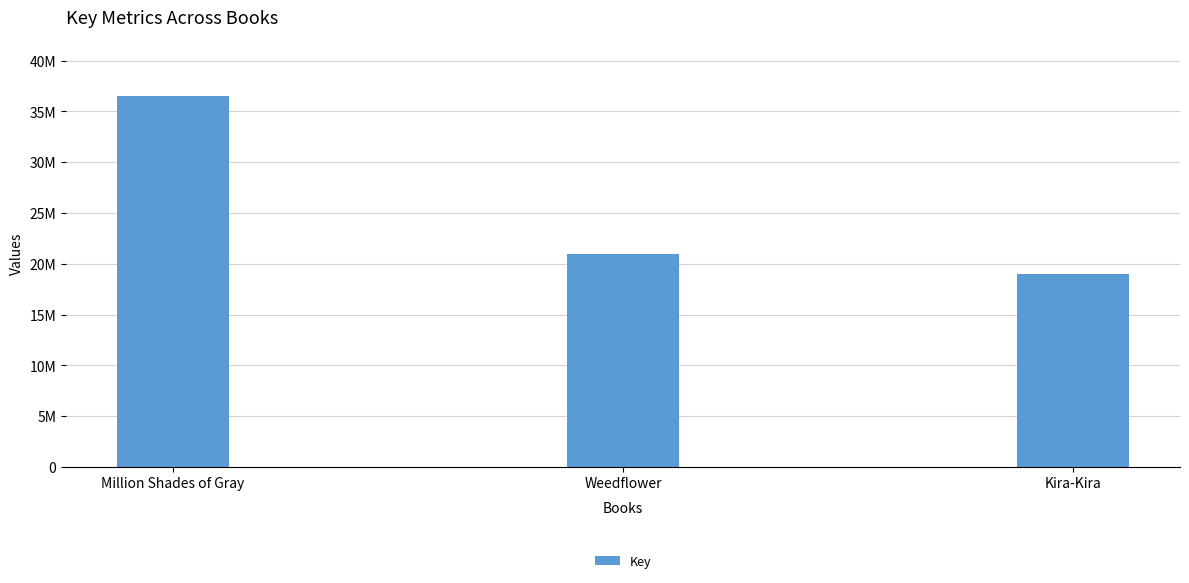

What is the sum of the values at Million Shades of Gray and Kira-Kira?

55563477